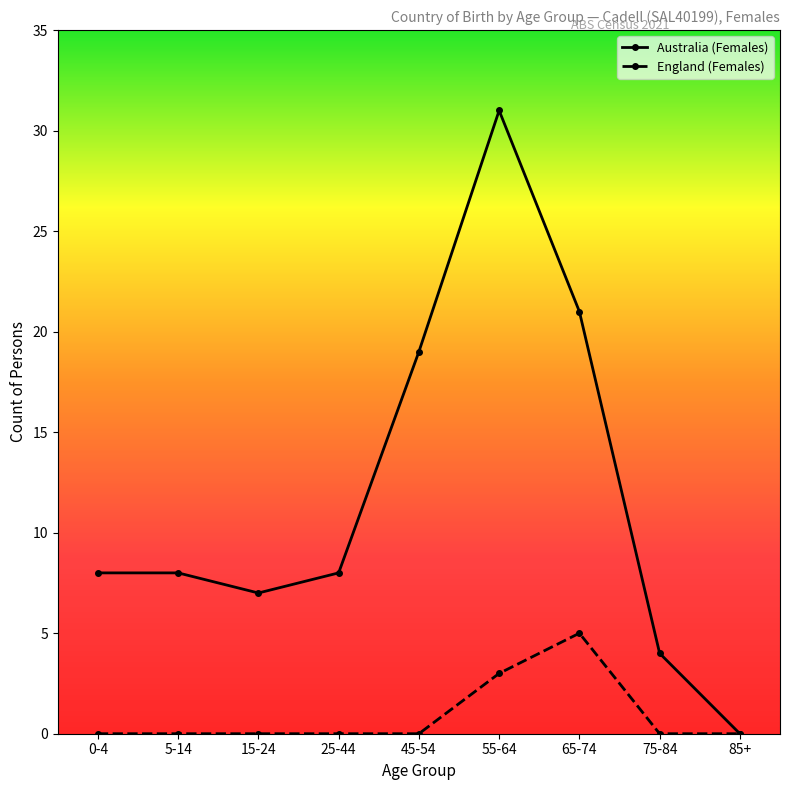

What is the difference between the second highest and minimum values in the England (Females) series?

3